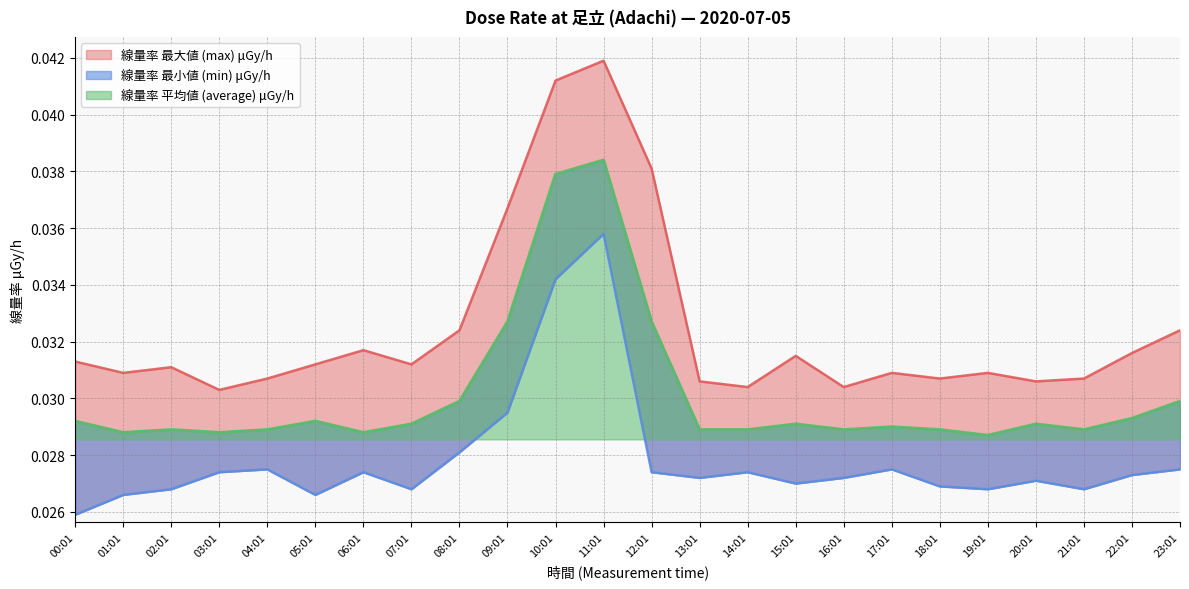

True or false: 線量率 平均値 (average) μGy/h has more than 0 points higher than both neighbors.

True